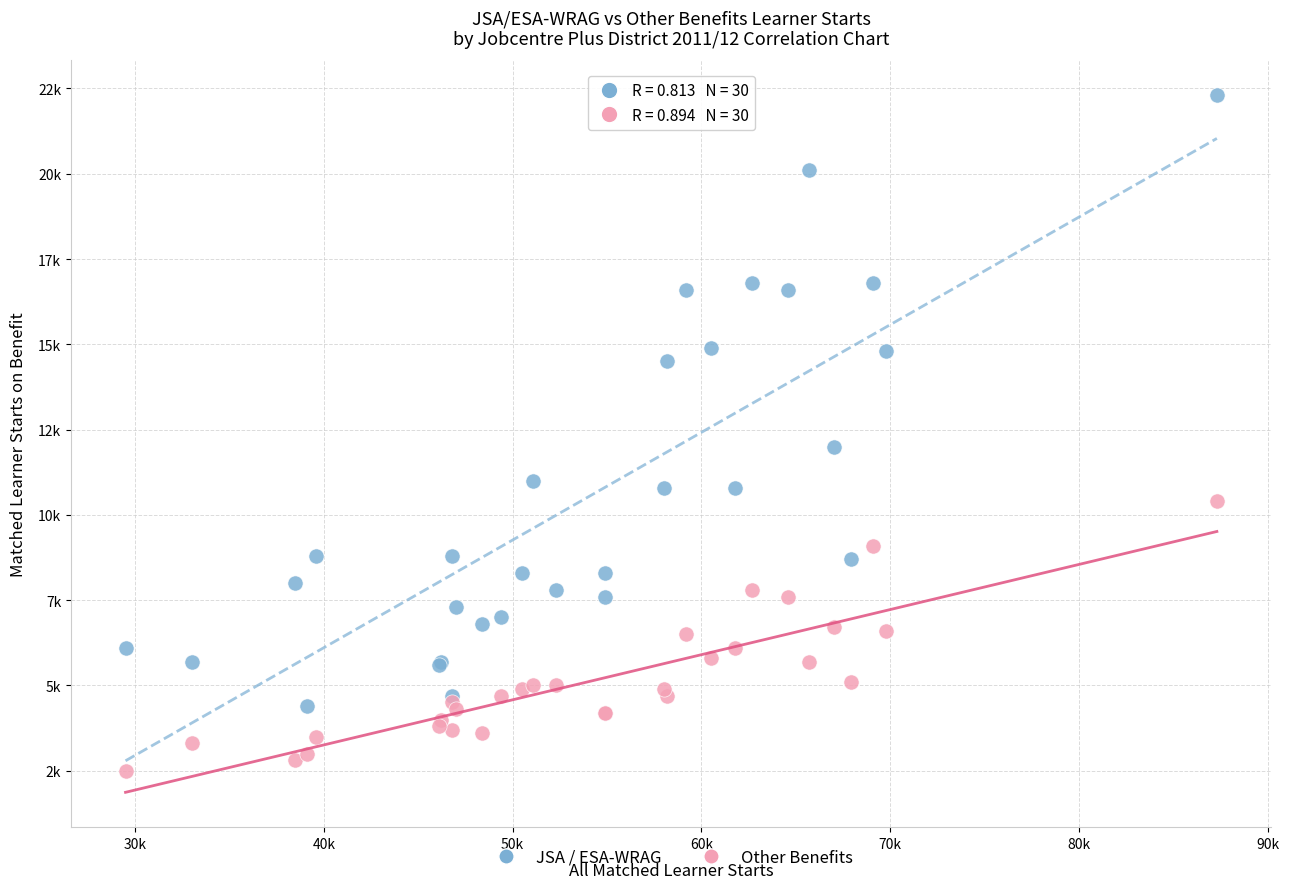

Which series has the largest Y range (max minus min)?

JSA / ESA-WRAG